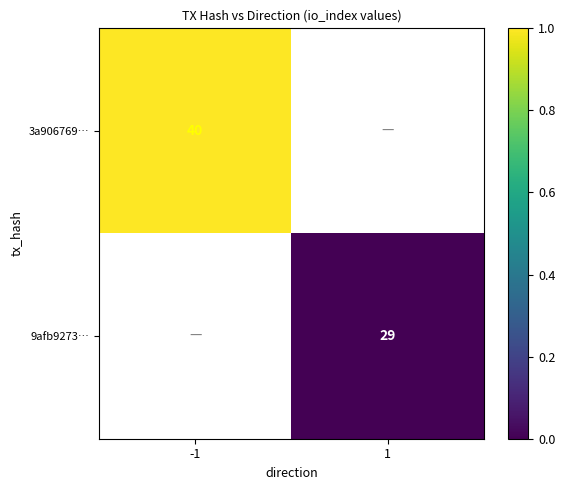

At how many categories does at least one series exceed 0?

1